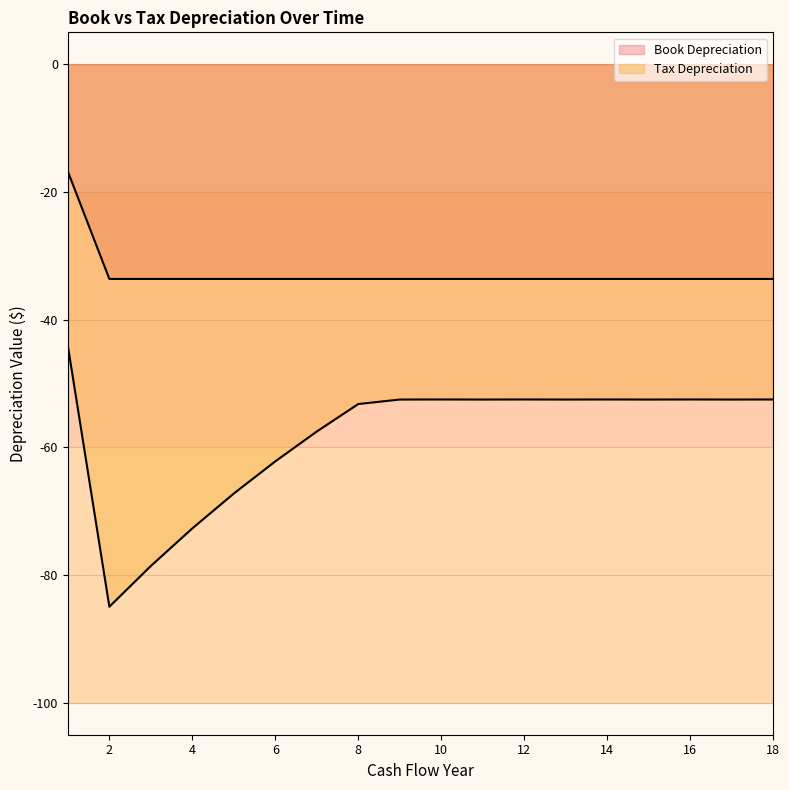

At which label does Book Depreciation reach its minimum?

2